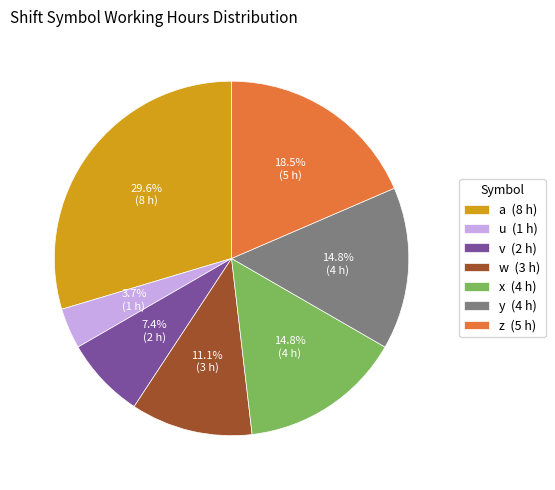

Is z the majority of the pie?

No